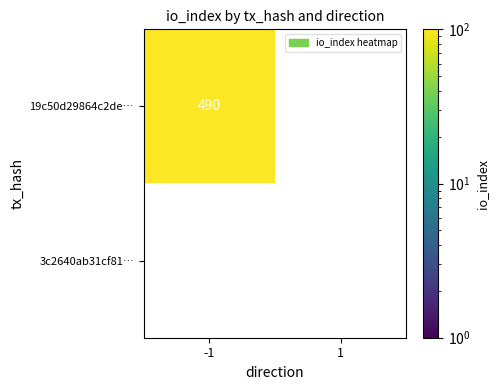

Is it true that 19c50d29864c2de… equals 490 at -1?

True